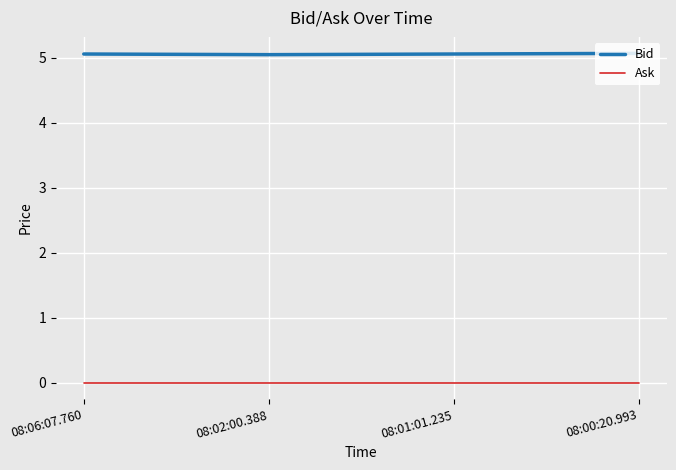

List the series in order of their overall mean, lowest first.

Ask, Bid